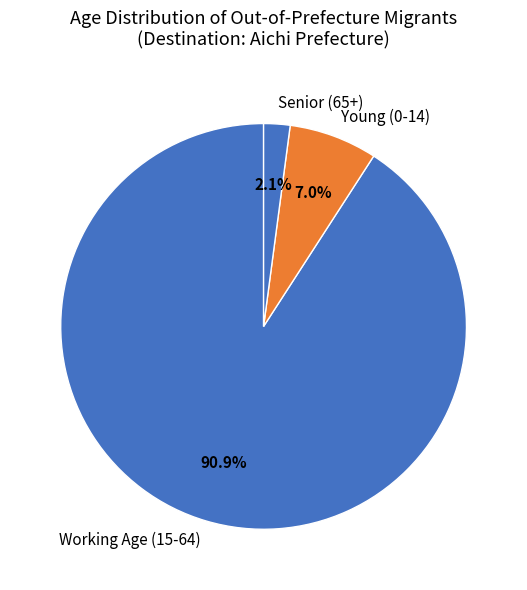

Which slice is the smallest?

Senior (65+)